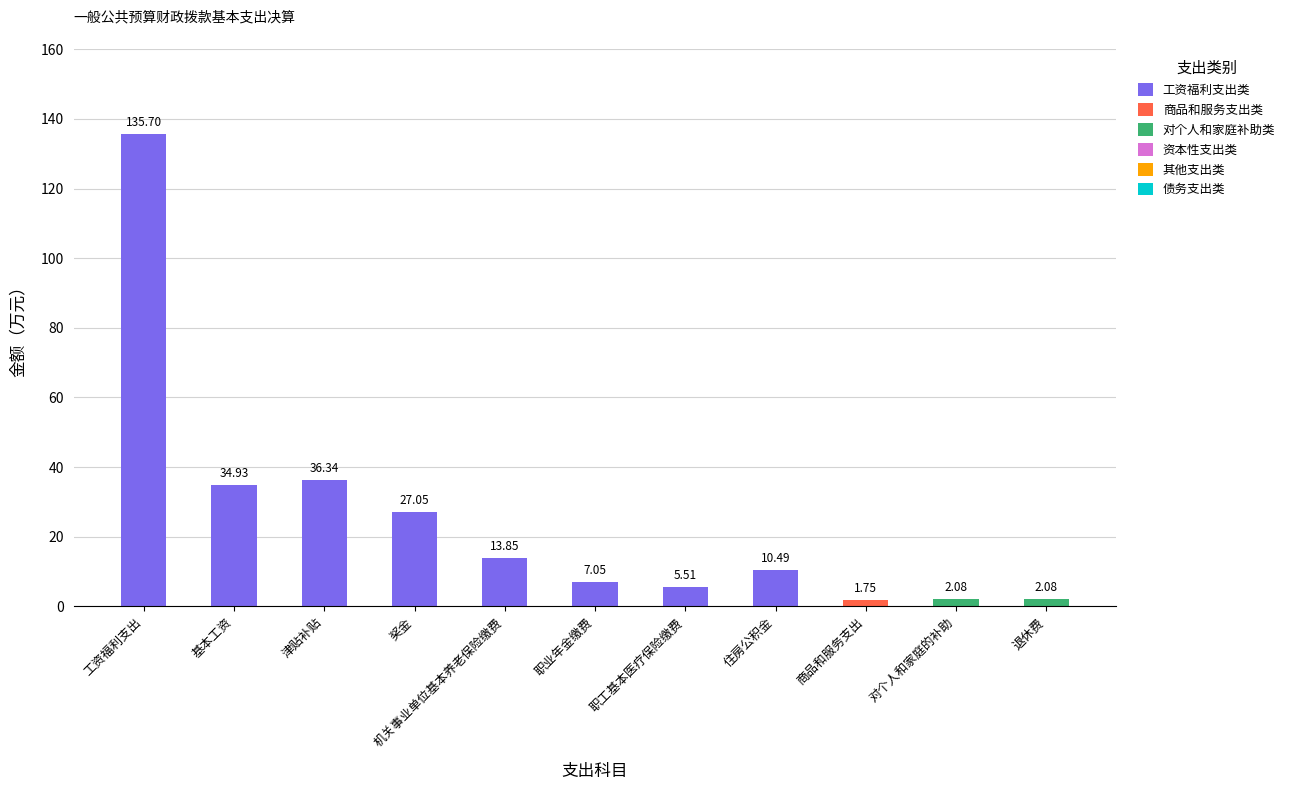

Are the bars grouped side by side (vs. stacked)?

No